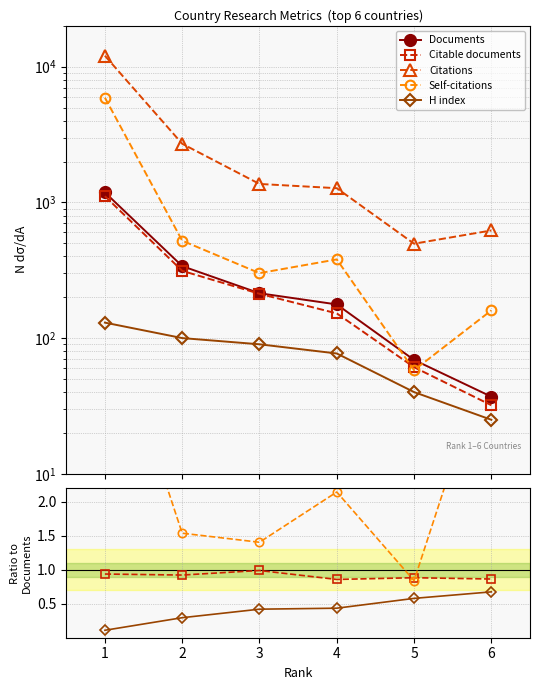

Is it true that H index equals 0.7 at 6?

True